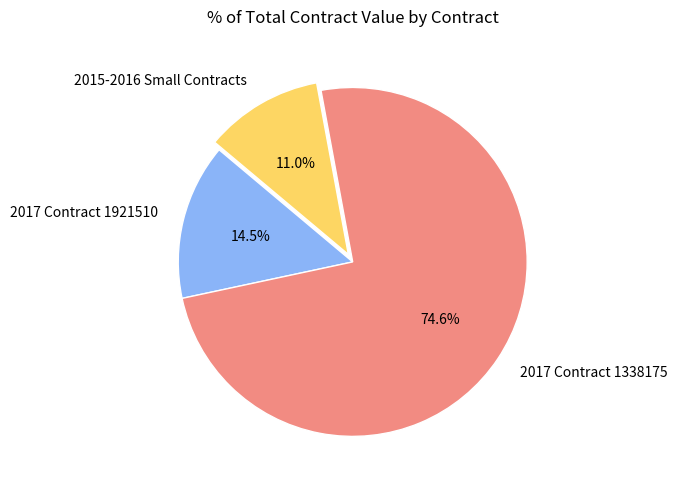

Which slice represents more than half of the pie?

2017 Contract 1338175